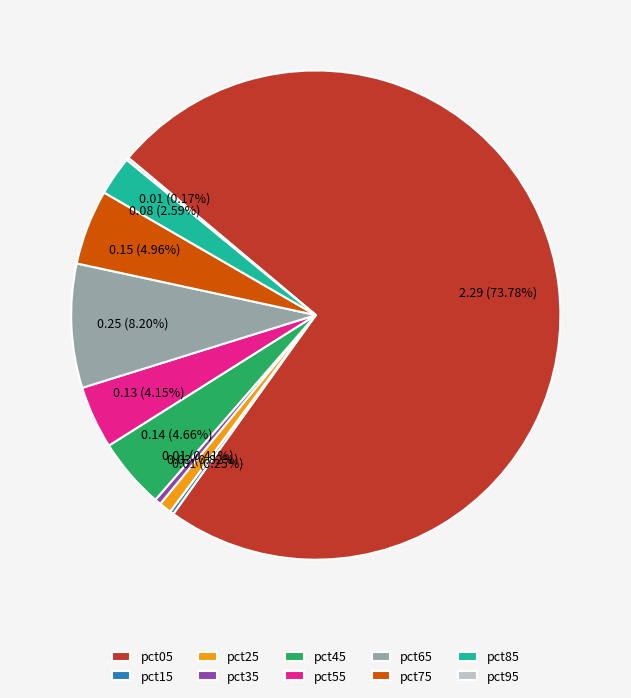

Does pct05 represent more than half of the total?

Yes